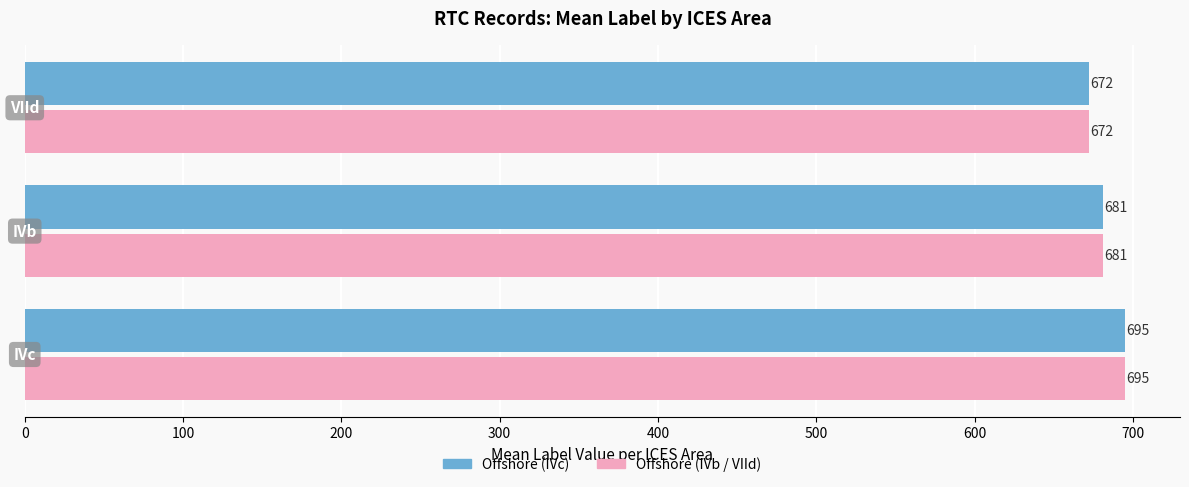

What is the minimum value shown in the chart?

672